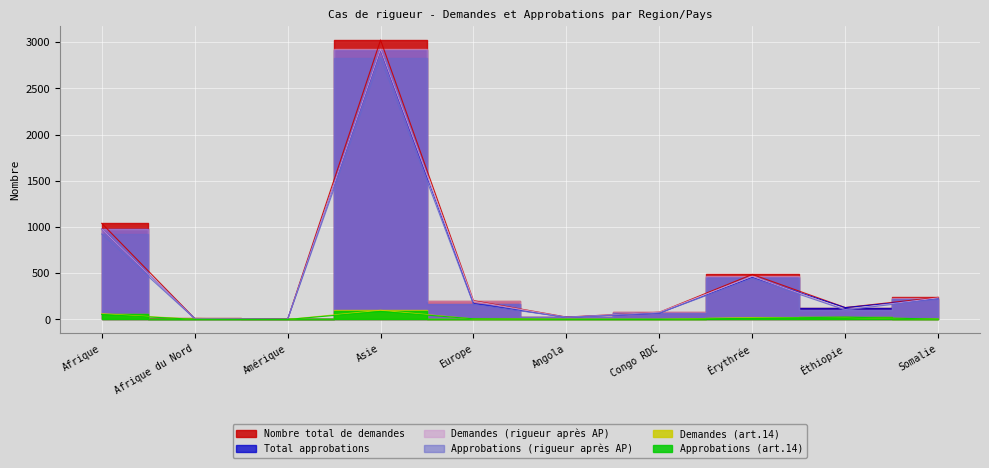

Is the value of Approbations (rigueur après AP) at Érythrée greater than the value of Demandes (art.14) at Somalie?

Yes